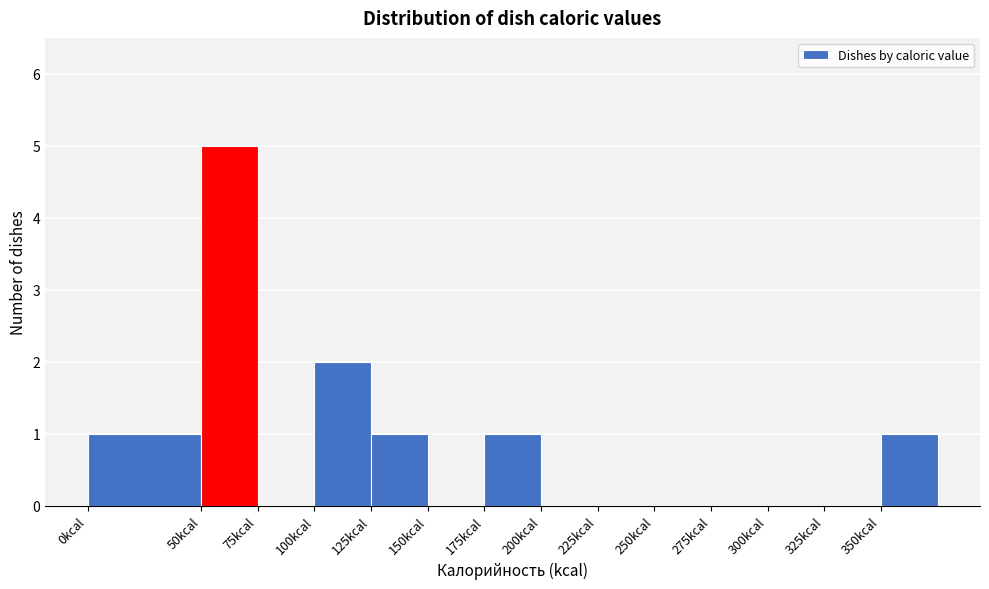

Reading left to right, transcribe this chart: for each bar, give the range it covers on the x-axis and its height. The values are not printed on the chart, so give them approximately, as read against the axis.

0 to 50: 1
50 to 75: 5
75 to 100: 0
100 to 125: 2
125 to 150: 1
150 to 175: 0
175 to 200: 1
200 to 225: 0
225 to 250: 0
250 to 275: 0
275 to 300: 0
300 to 325: 0
325 to 350: 0
350 to 375: 1